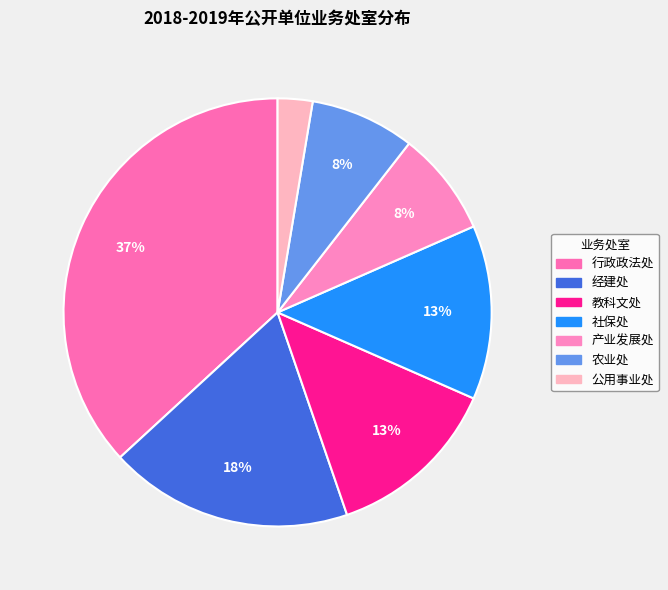

To the nearest percent, what is the combined percentage of 产业发展处 and 教科文处?

21%